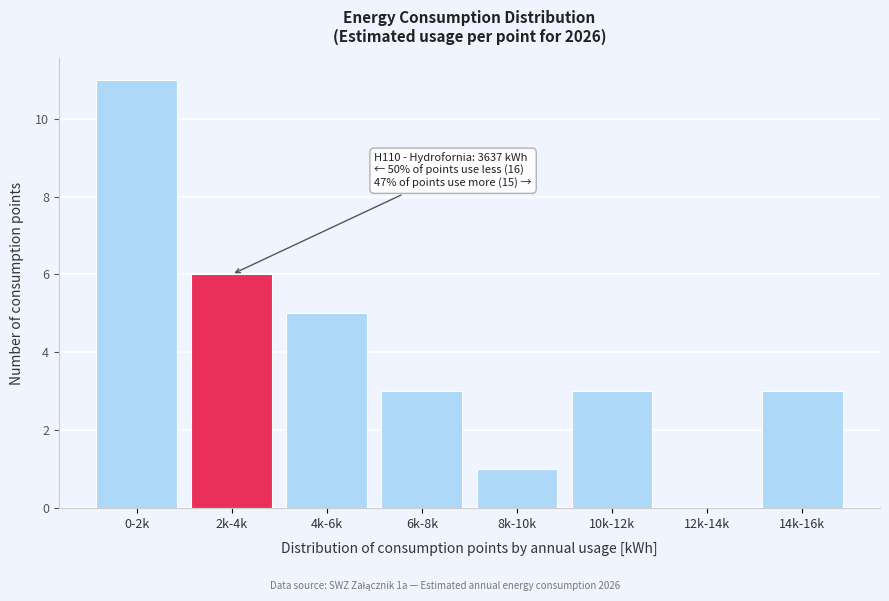

Reading right to left, extract all data points from this chart.

14k-16k=3	12k-14k=0	10k-12k=3	8k-10k=1	6k-8k=3	4k-6k=5	2k-4k=6	0-2k=11